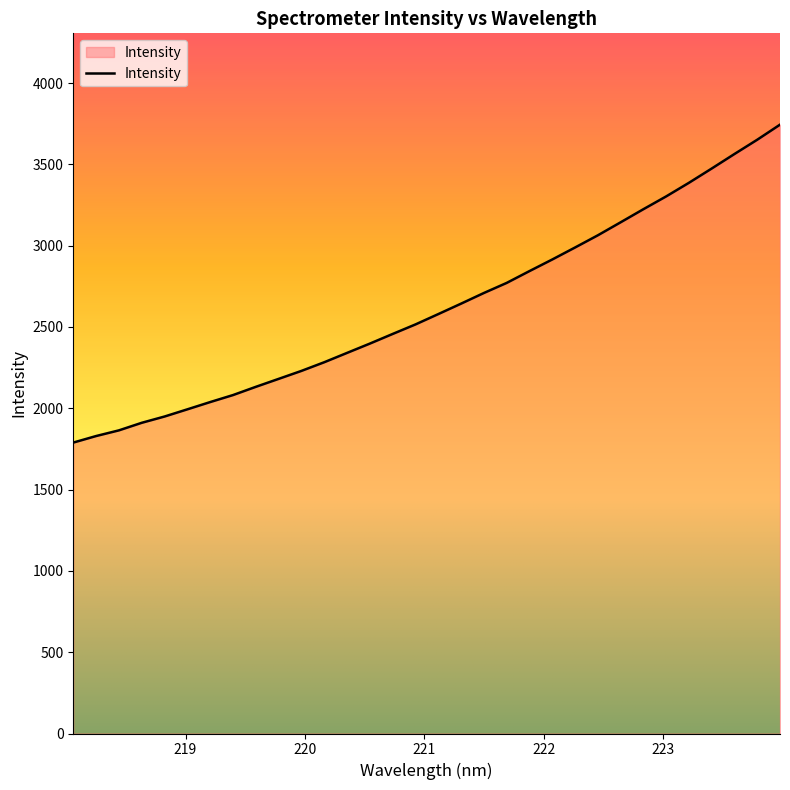

What is the greatest value displayed?

3744.2